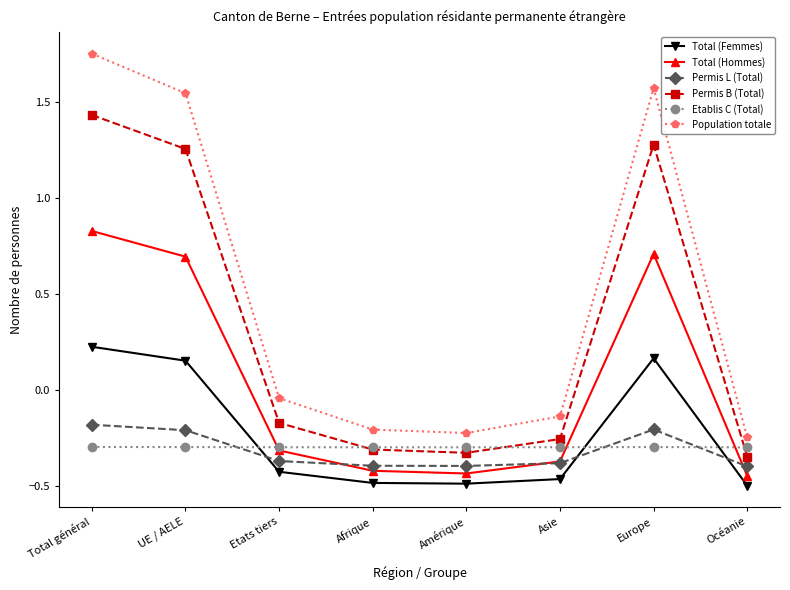

At which category does the chart reach its peak across all series?

Total général